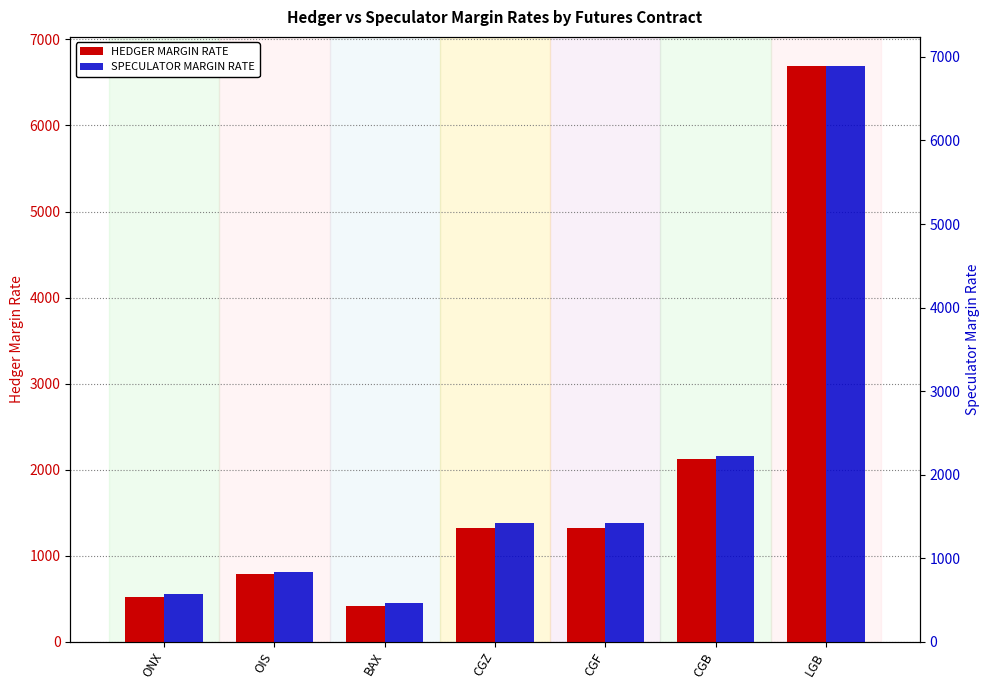

Does the chart contain any negative values?

No